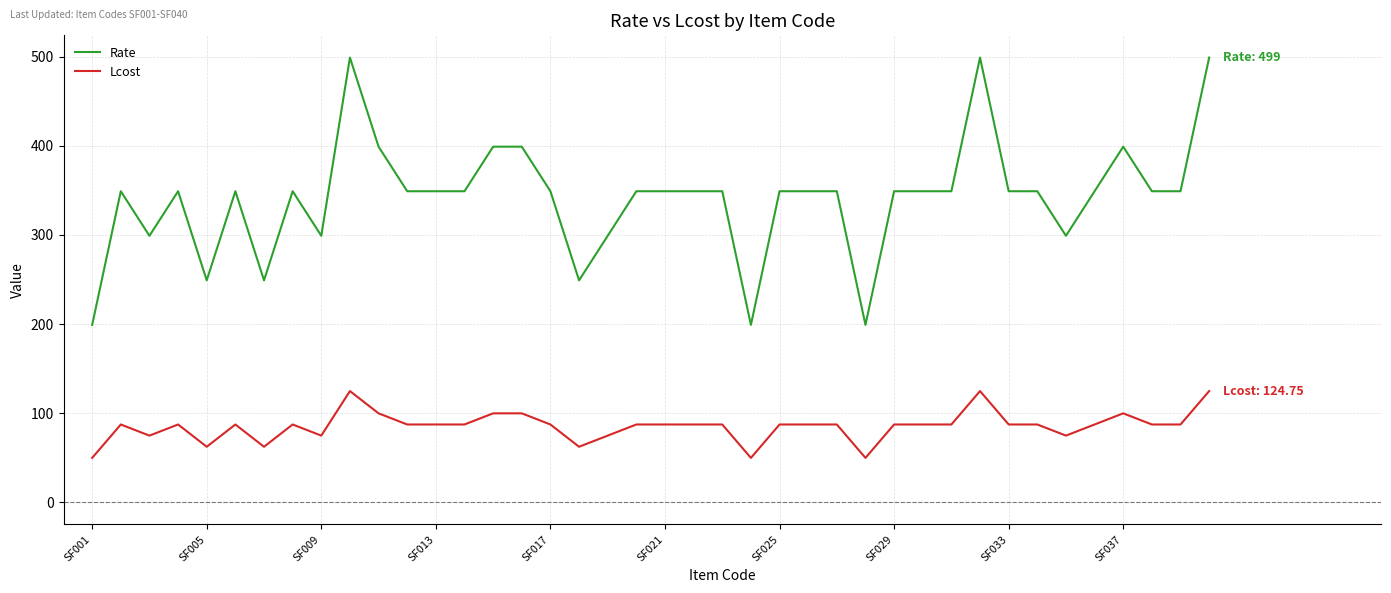

Which series has the largest range (max minus min)?

Rate